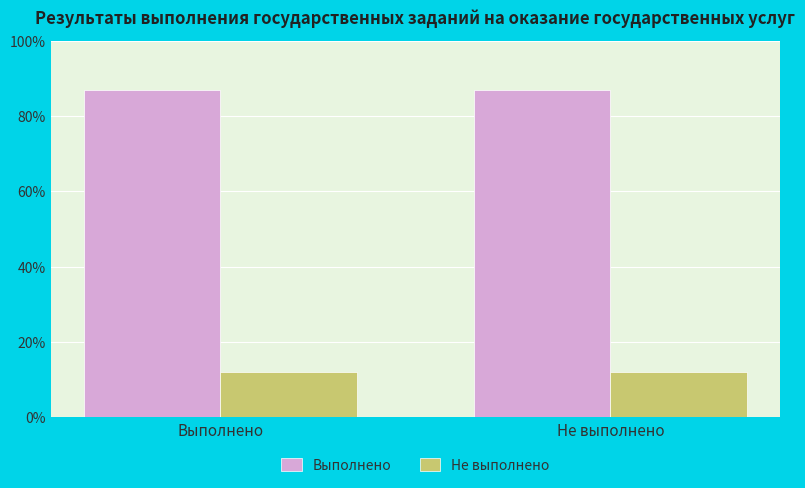

At Выполнено, list the series in order from smallest to largest.

Не выполнено, Выполнено